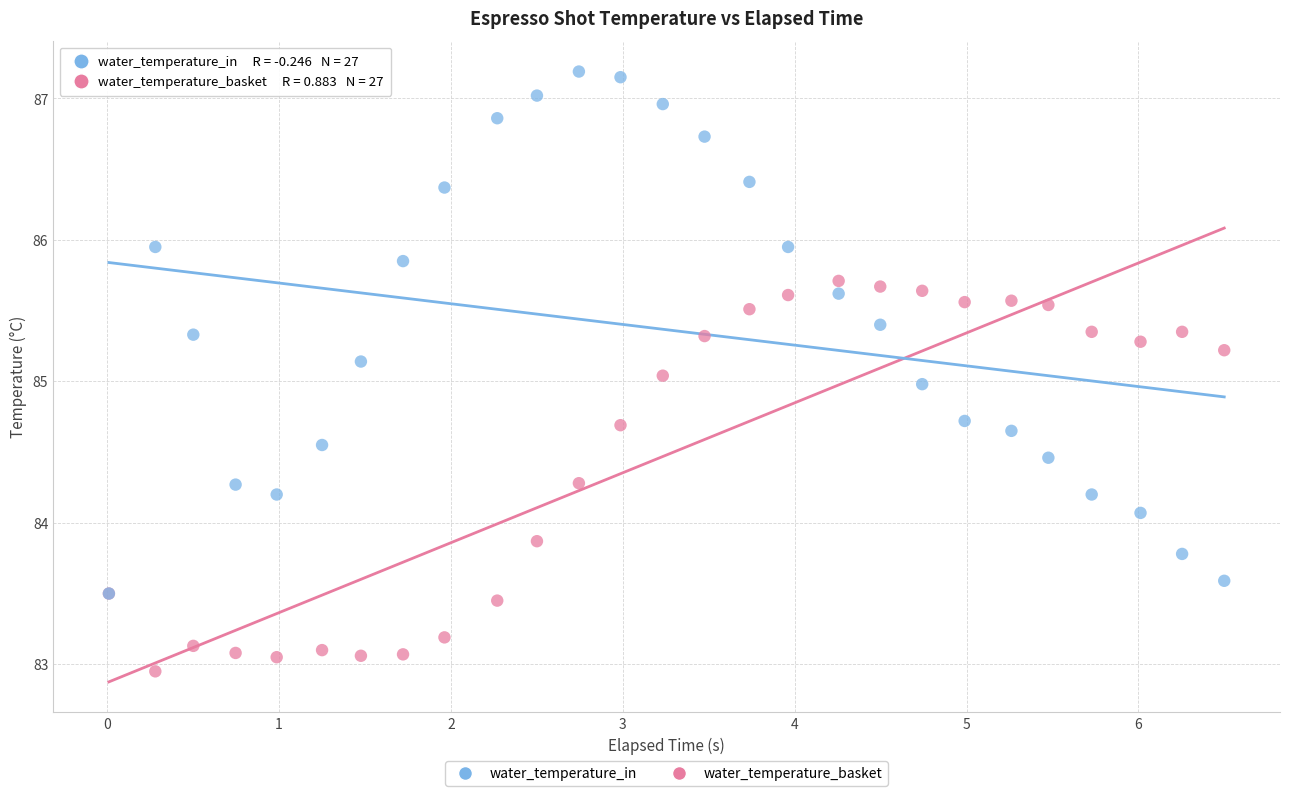

What are all the series names shown in the legend?

water_temperature_in, water_temperature_basket